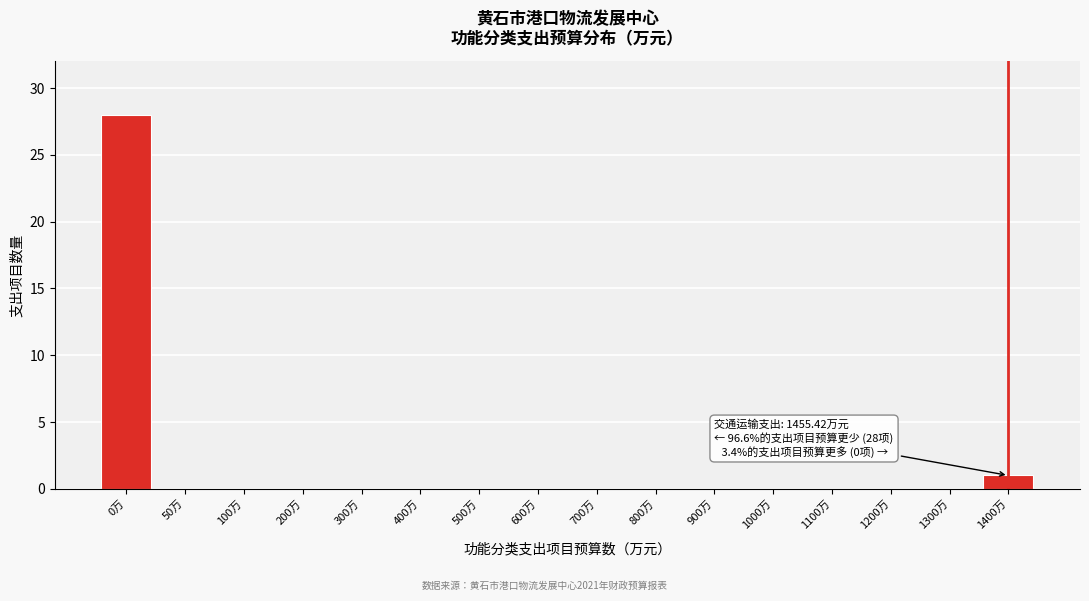

Reading left to right, extract all data points from this chart.

0万=28	50万=0	100万=0	200万=0	300万=0	400万=0	500万=0	600万=0	700万=0	800万=0	900万=0	1000万=0	1100万=0	1200万=0	1300万=0	1400万=1